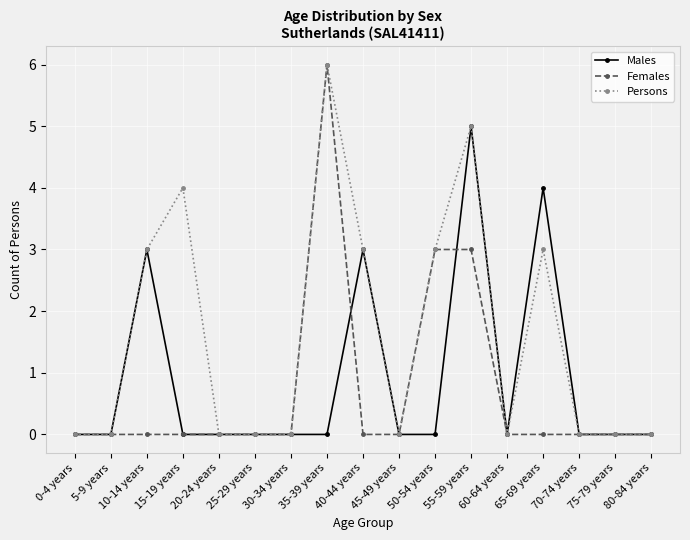

Rank the series by their average value, from highest to lowest.

Persons, Males, Females